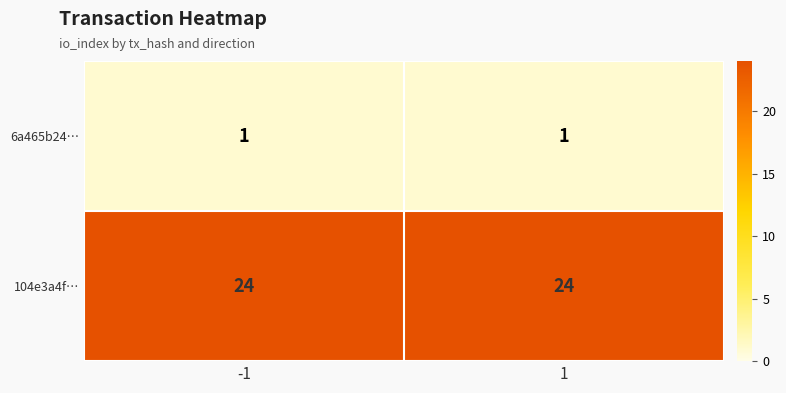

What is the difference between the highest and lowest values at -1?

23